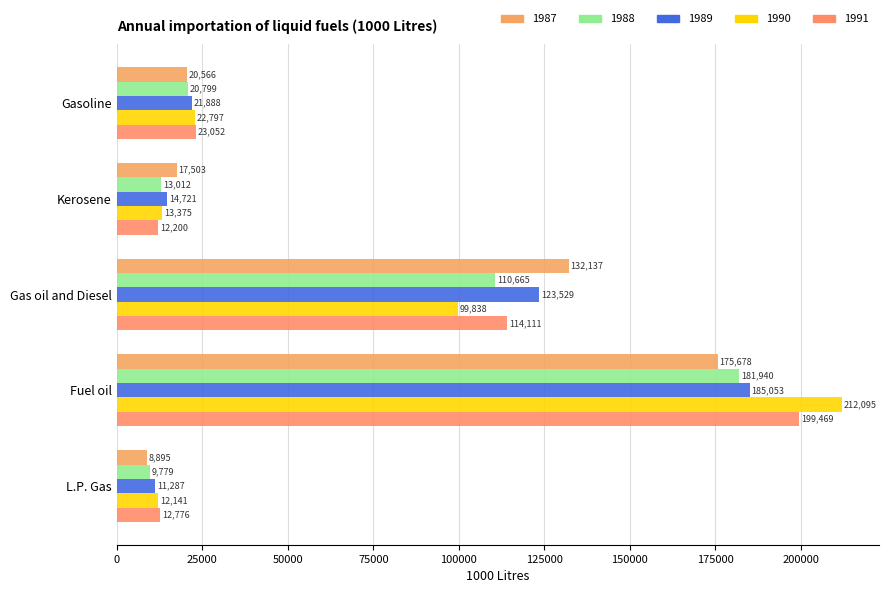

Which series has the largest range (max minus min)?

1990